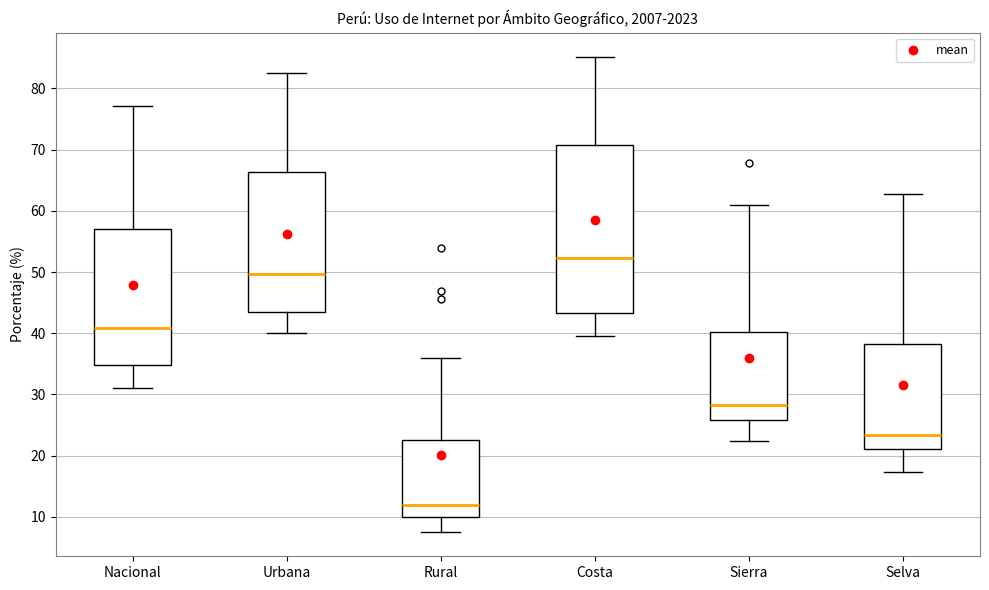

Reading left to right, read every box against the y-axis: the position of its median line, the range the box covers, and the ends of its whiskers. The values are not printed on the chart, so give them approximately, as read against the axis.

Nacional: median 41, box 35 to 57, whiskers 31 to 77
Urbana: median 50, box 43 to 66, whiskers 40 to 82
Rural: median 12, box 10 to 23, whiskers 7 to 36
Costa: median 52, box 43 to 71, whiskers 40 to 85
Sierra: median 28, box 26 to 40, whiskers 22 to 61
Selva: median 23, box 21 to 38, whiskers 17 to 63